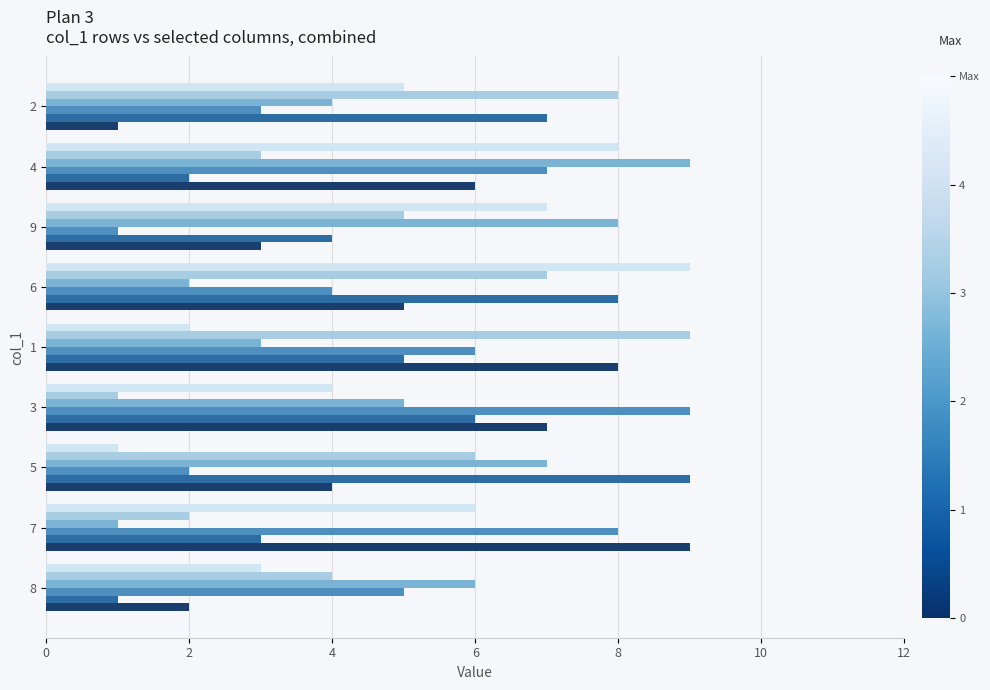

What is the maximum value shown in the chart?

9